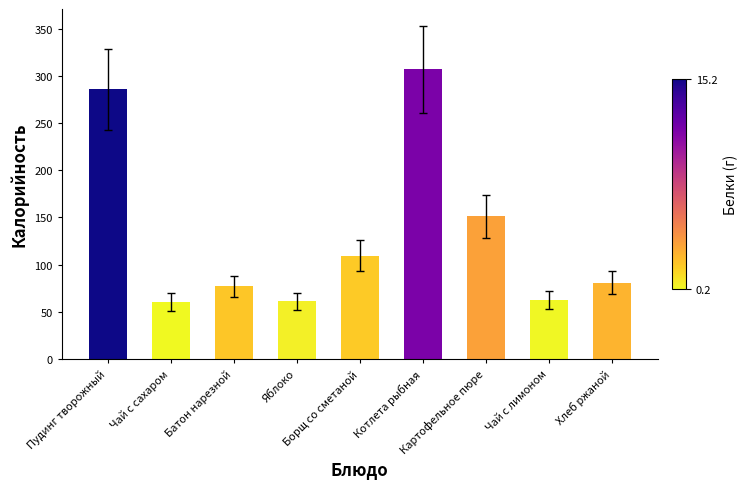

What is the value of the 5th bar from the left?

109.7